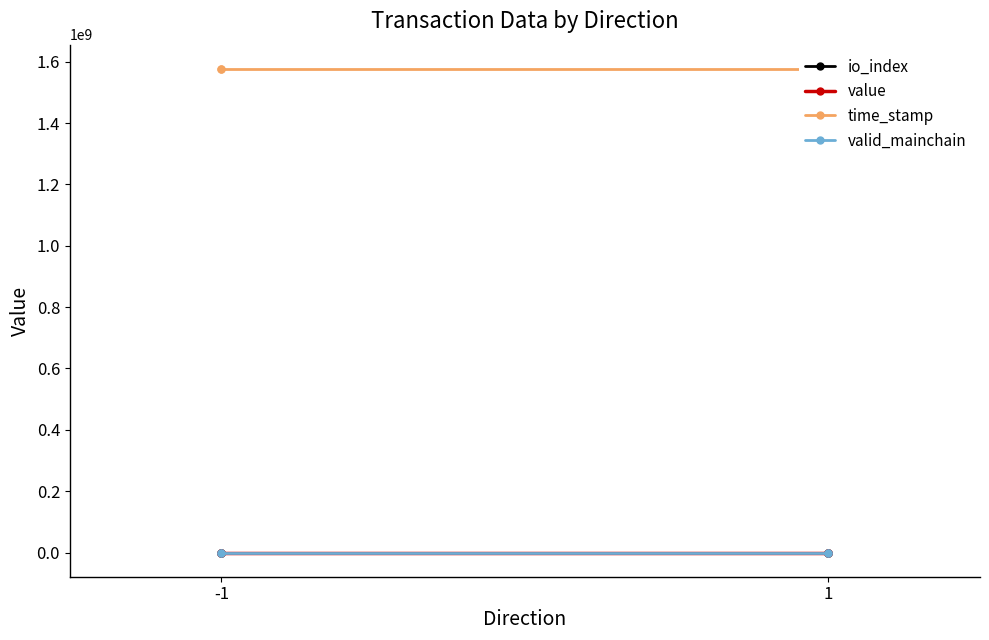

What is the maximum value for time_stamp?

1576722197.0